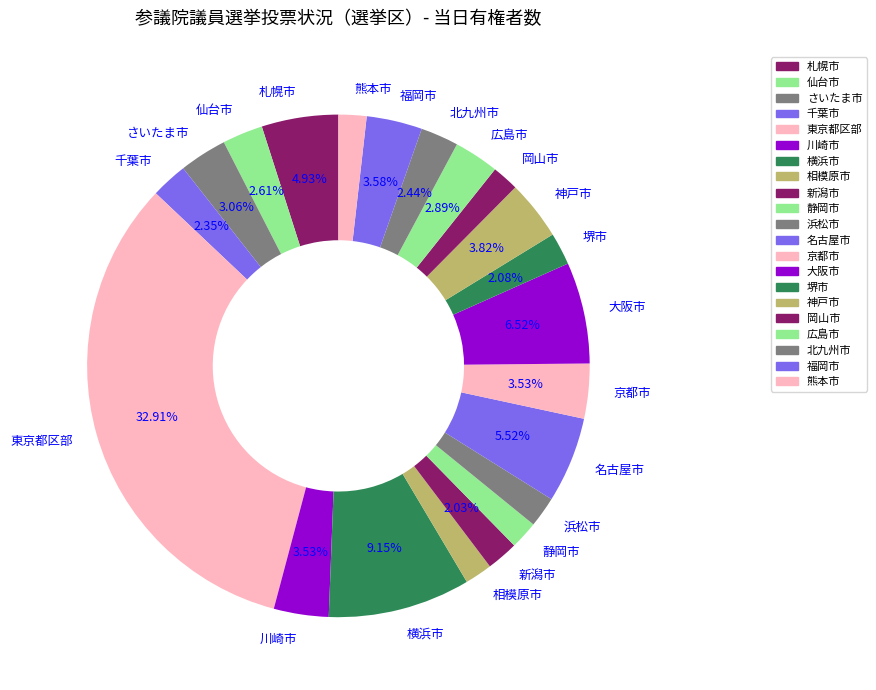

What percentage is the 堺市 slice, to the nearest percent?

2%